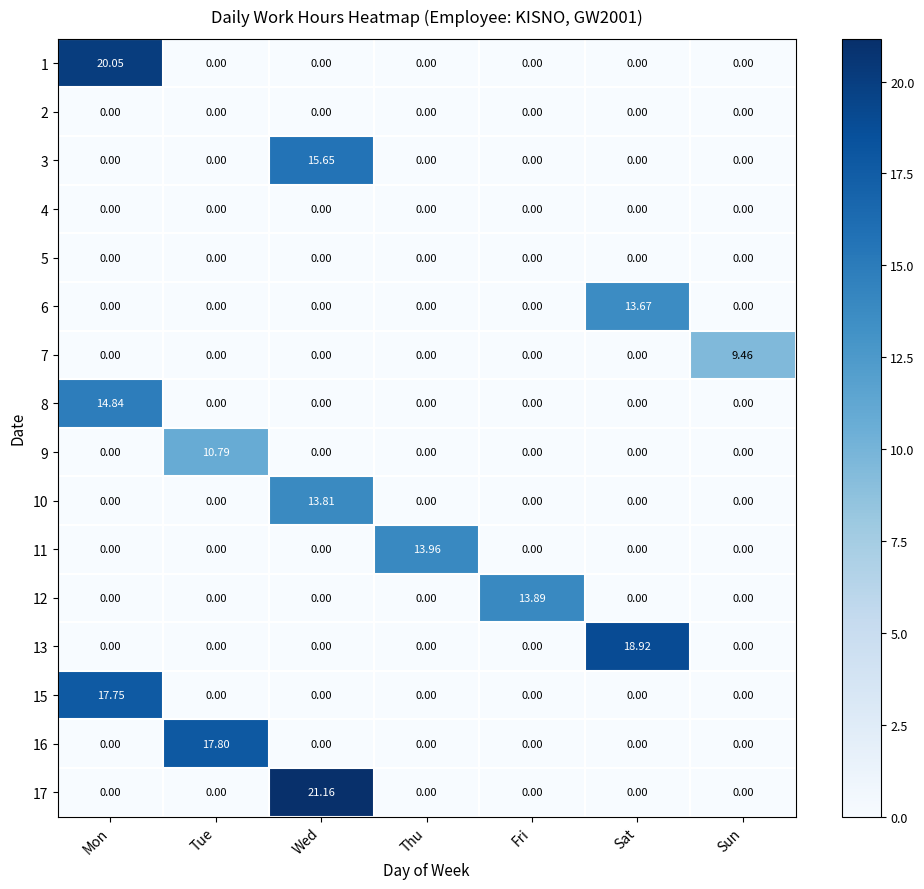

Which series has the largest range (max minus min)?

17